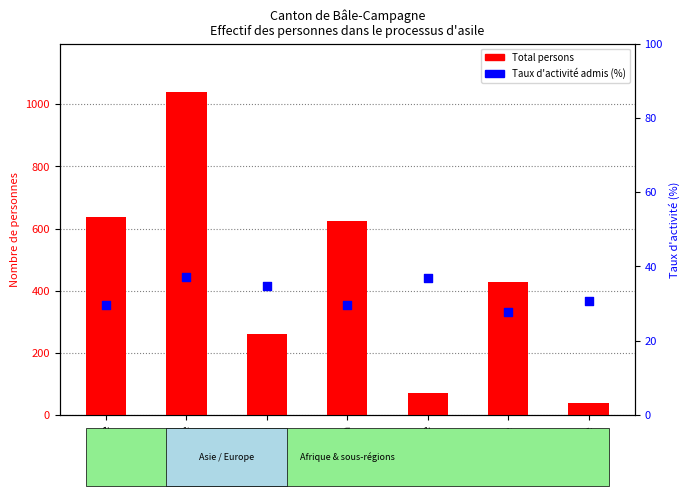

What is the total value across all series at Asie?

1076.1